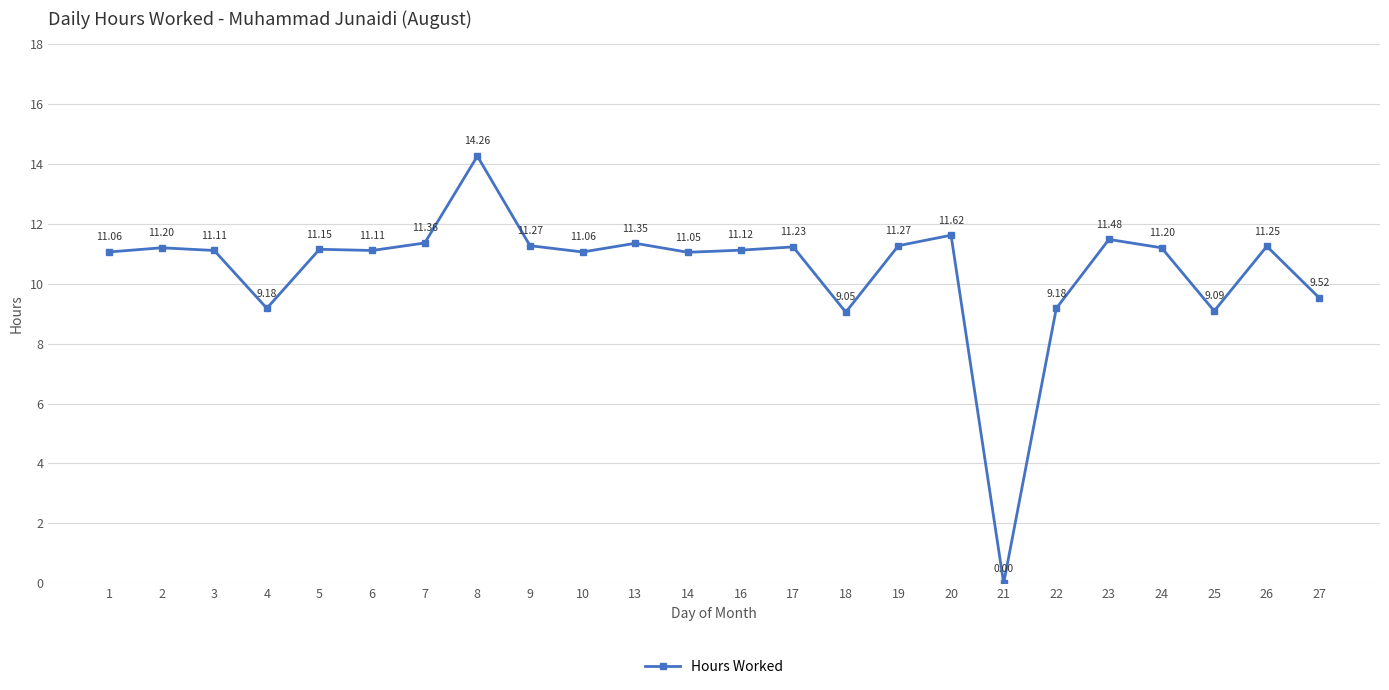

What is the approximate value at 27?

9.5